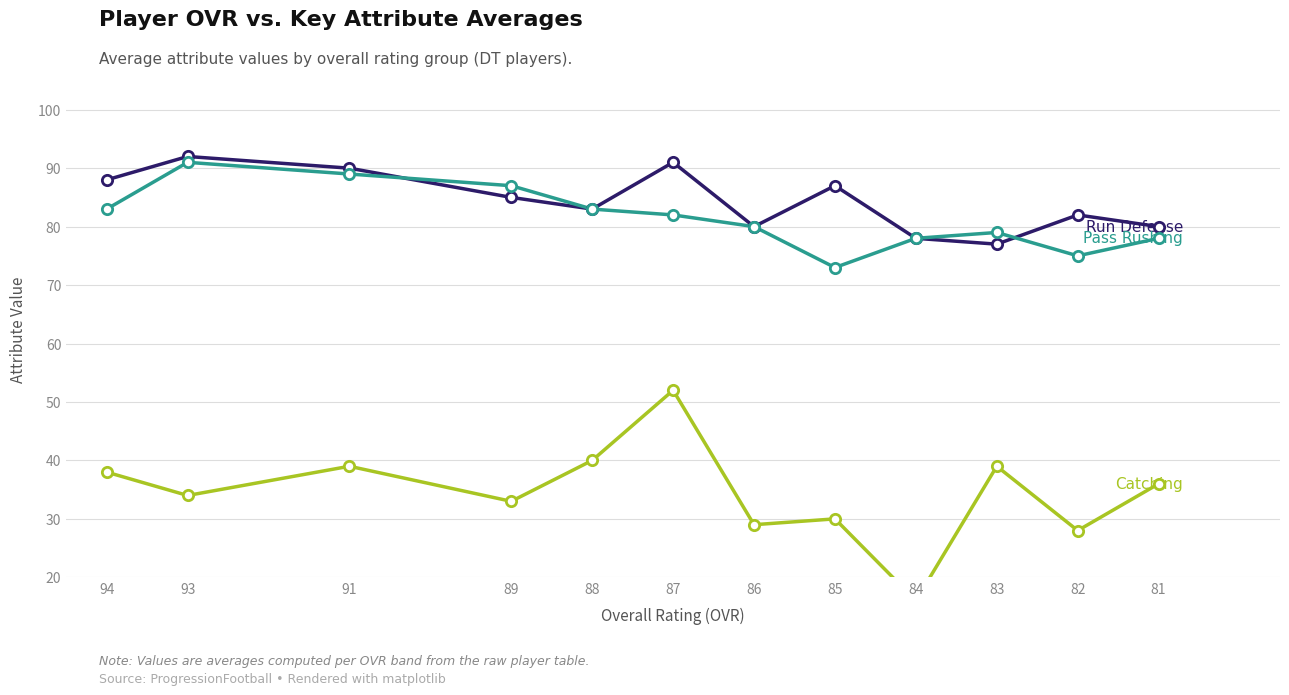

What are all the series names shown in the legend?

run_defense, pass_rushing, catching